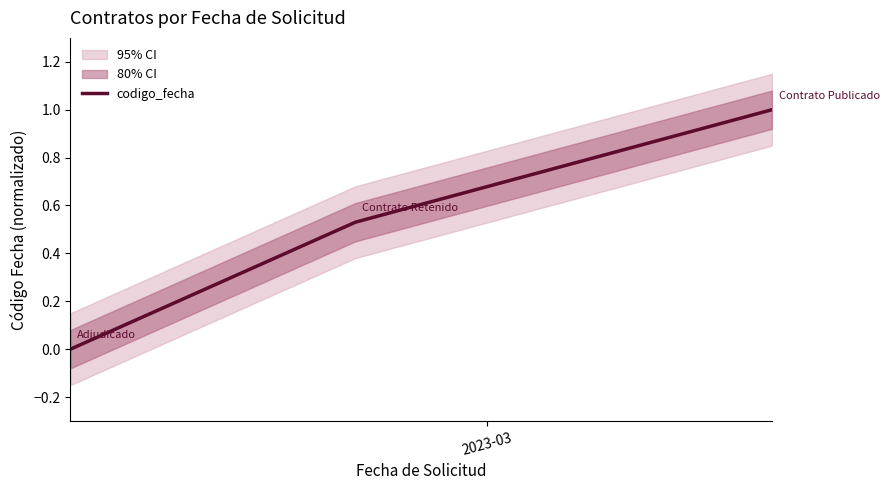

What is the difference between the maximum and second lowest values?

0.5